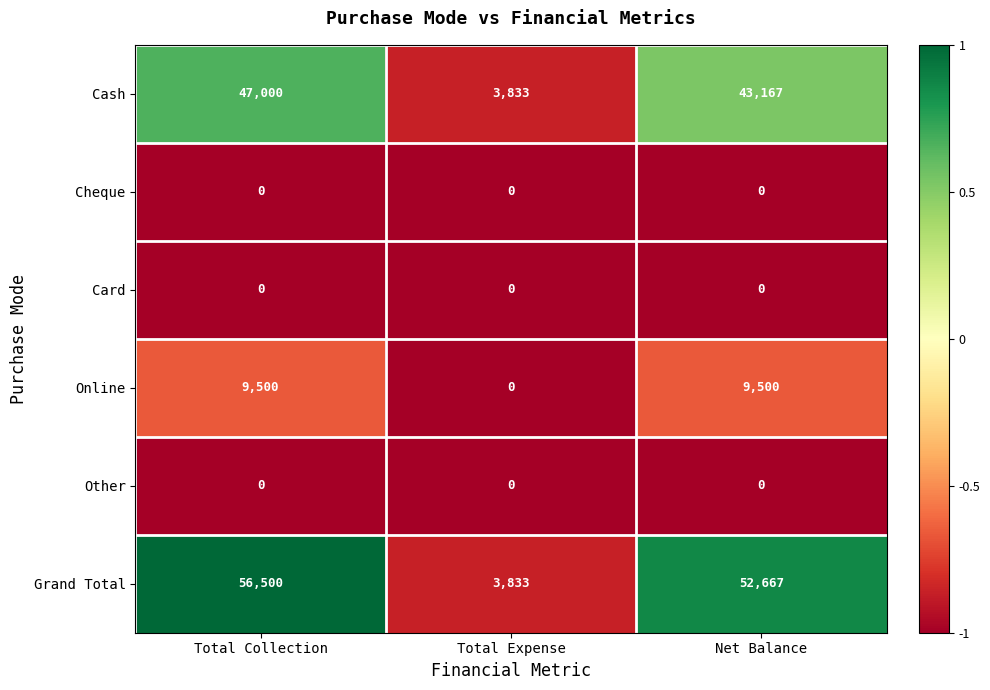

Which series has the widest spread of values?

Grand Total